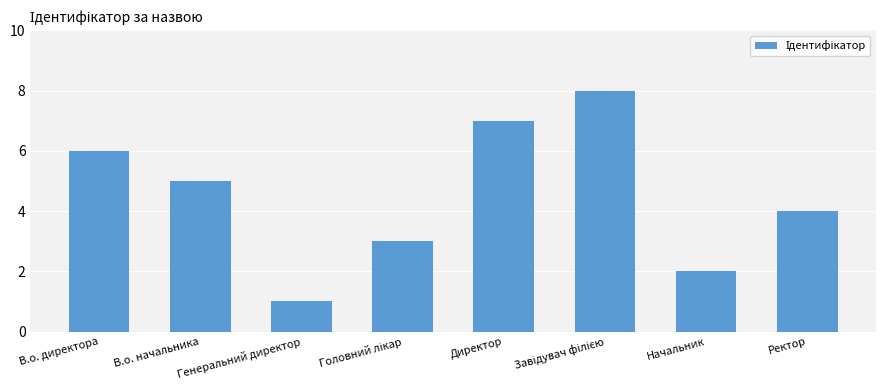

Does the chart contain any negative values?

No